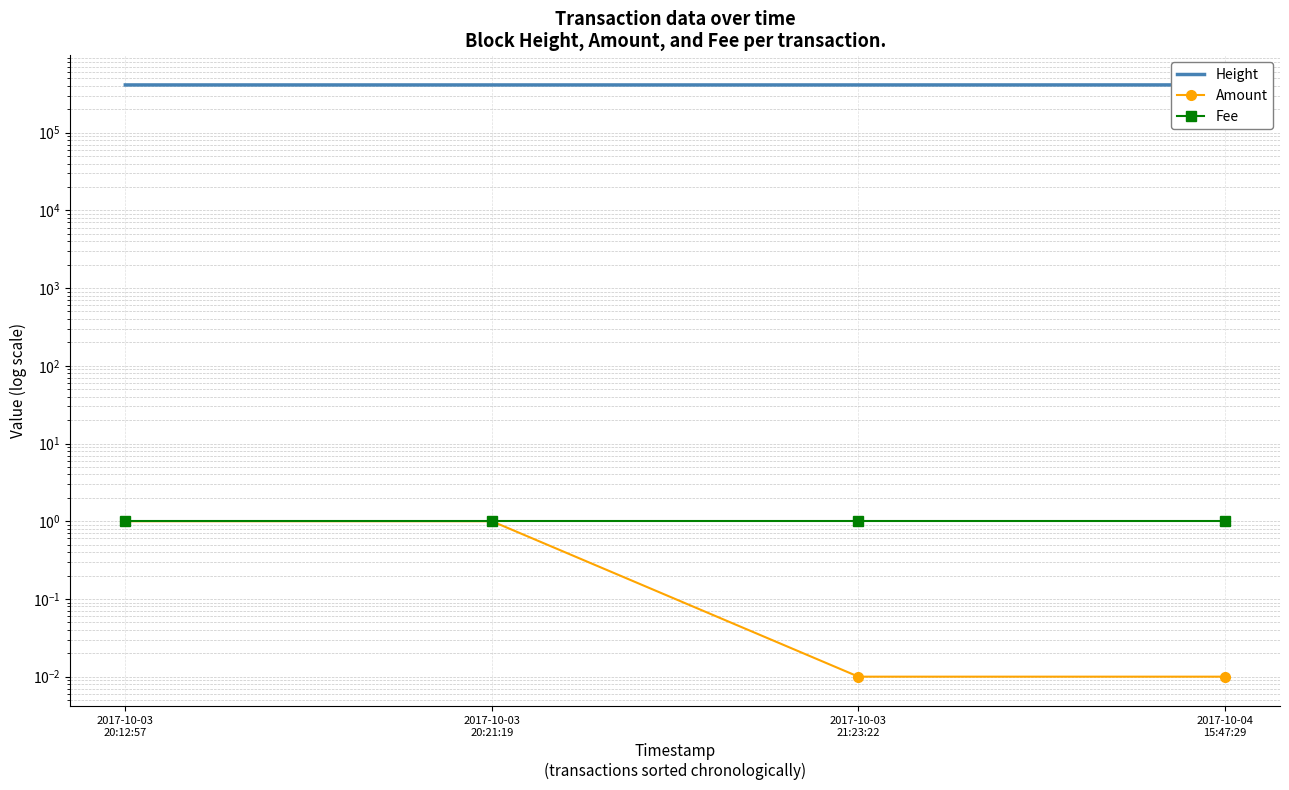

Reading left to right, list all the values displayed in this chart.

Height: 410616.0	410618.0	410636.0	410903.0
Amount: 1.0	1.0	0.0	0.0
Fee: 1.0	1.0	1.0	1.0